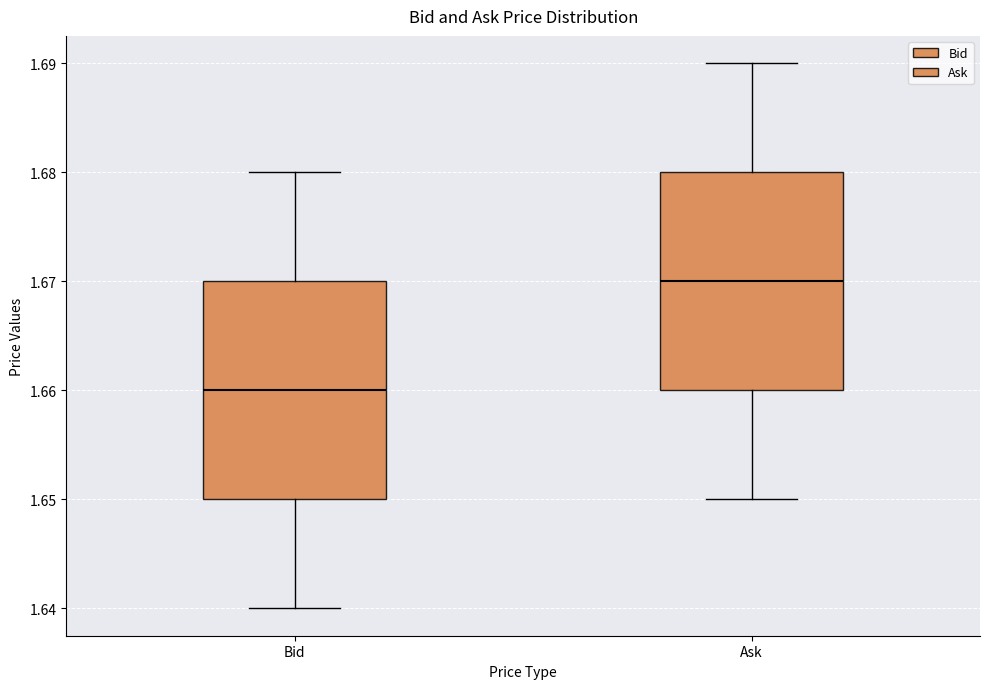

Reading left to right, transcribe this box plot: for each box, give where its median line is, the range the box spans, and where its two whiskers end, as read against the y-axis. The values are not printed on the chart, so give them approximately, as read against the axis.

Bid: median 1.66, box 1.65 to 1.67, whiskers 1.64 to 1.68
Ask: median 1.67, box 1.66 to 1.68, whiskers 1.65 to 1.69